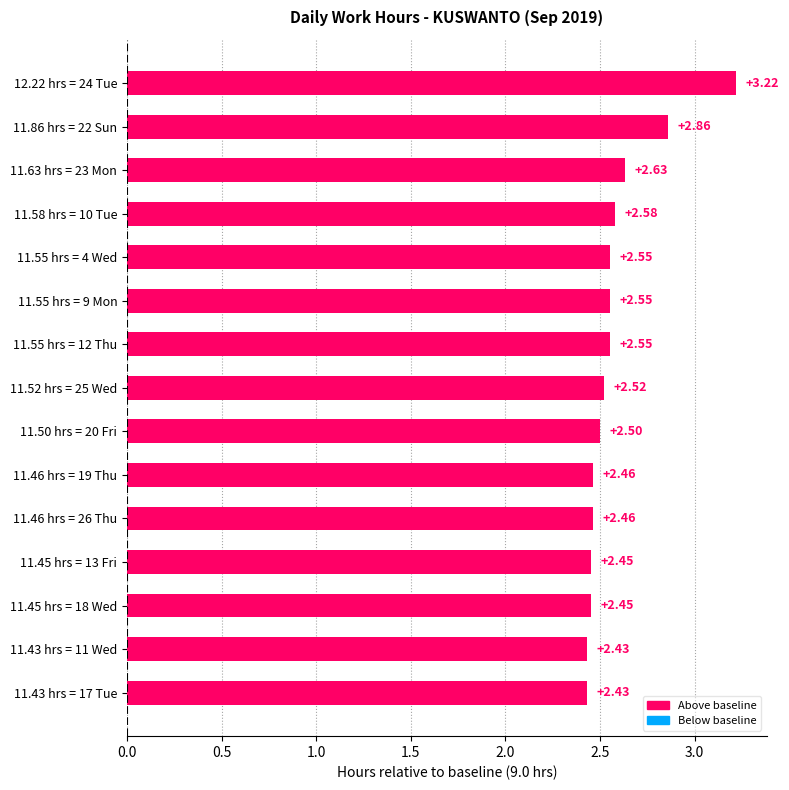

How many bars are there in total?

15